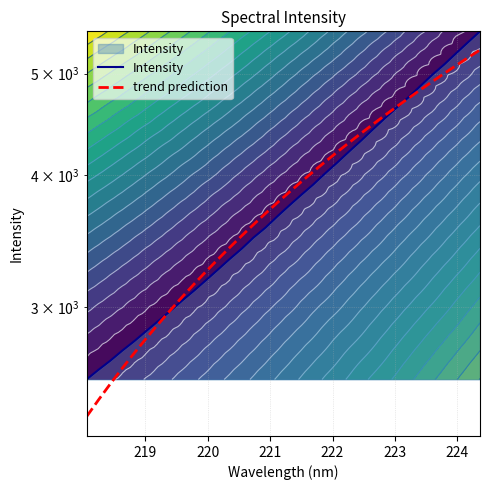

Is the value of Intensity at 28 greater than the value of trend prediction at 12?

Yes